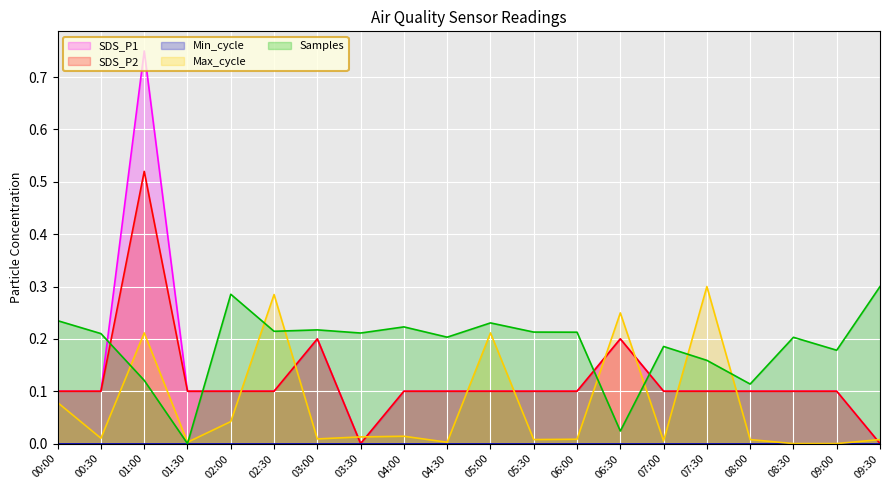

Where is the first local minimum for Samples?

01:30